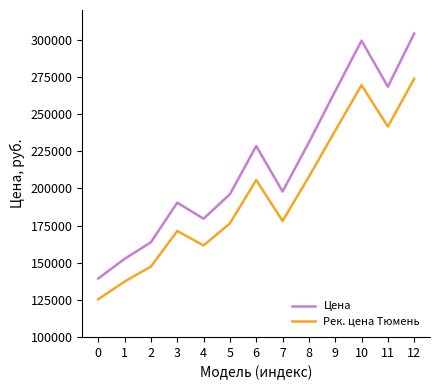

Reading right to left, transcribe all the data shown in this chart.

Цена: 304200	268400	299400	265400	230900	197900	228500	196100	179600	190400	163800	152600	139400
Рек. цена Тюмень: 273780	241560	269460	238860	207810	178110	205650	176490	161640	171360	147420	137340	125460